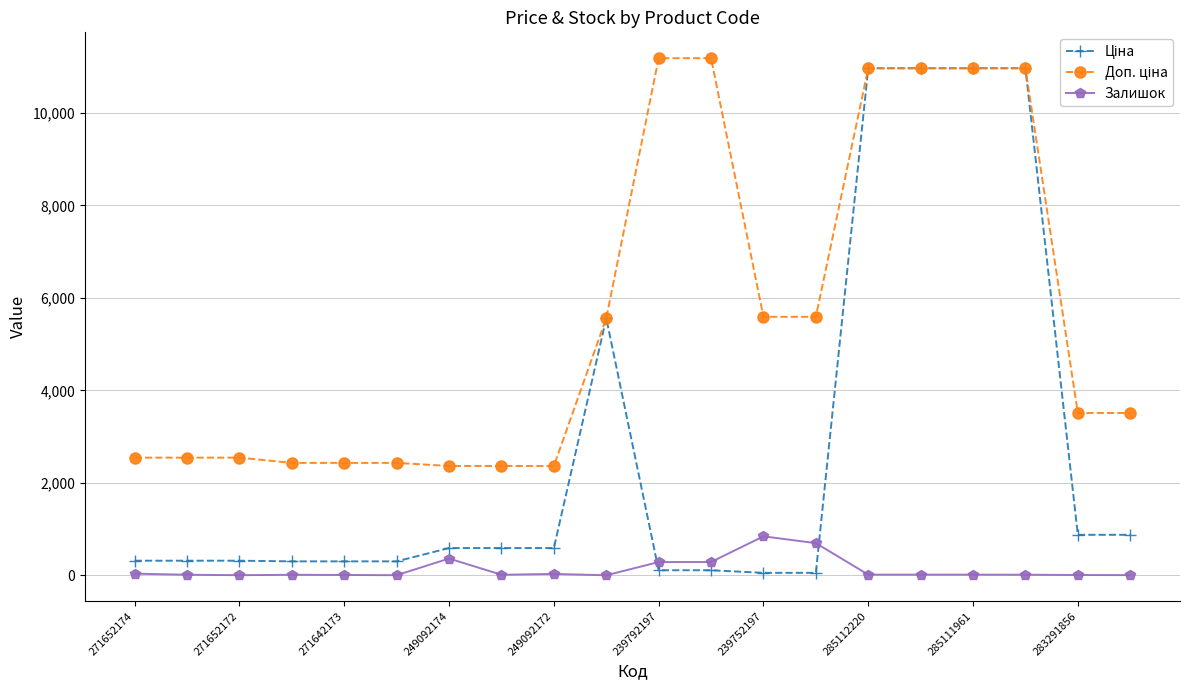

At how many categories does at least one series exceed 8285?

6